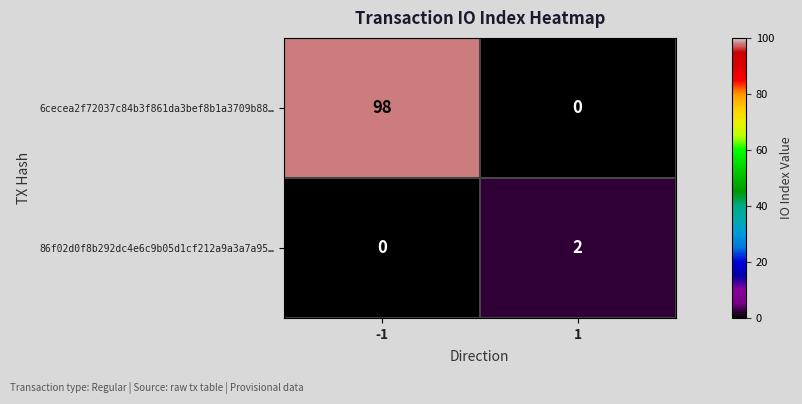

The 86f02d0f8b292dc4e6c9b05d1cf212a9a3a7a95… series shows 1 at 1. True or false?

False